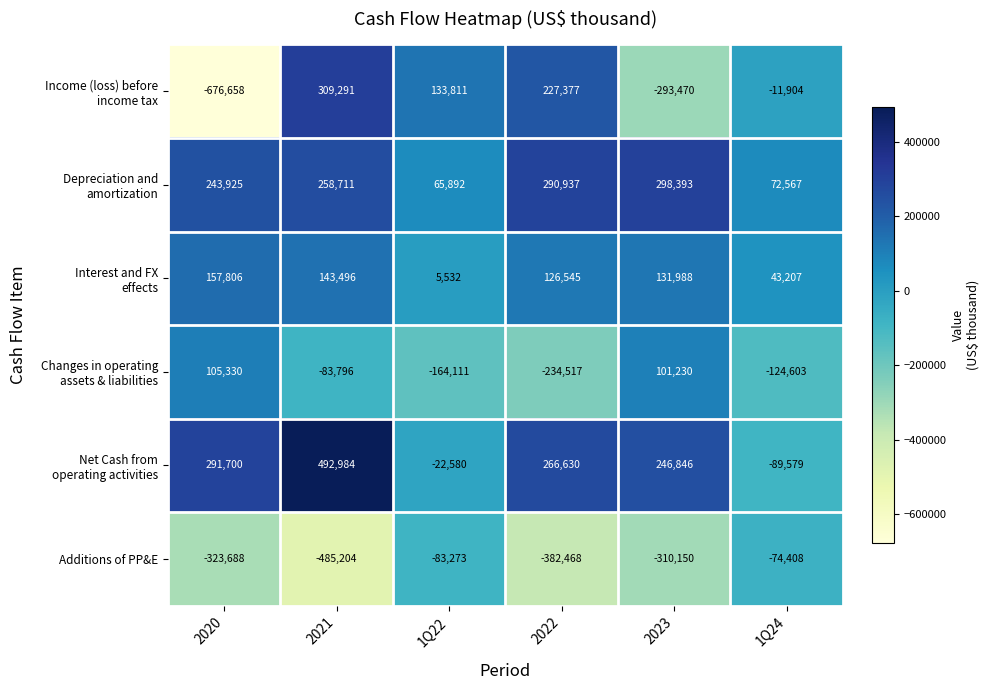

How many data points in Additions of PP&E are less than -310150?

3